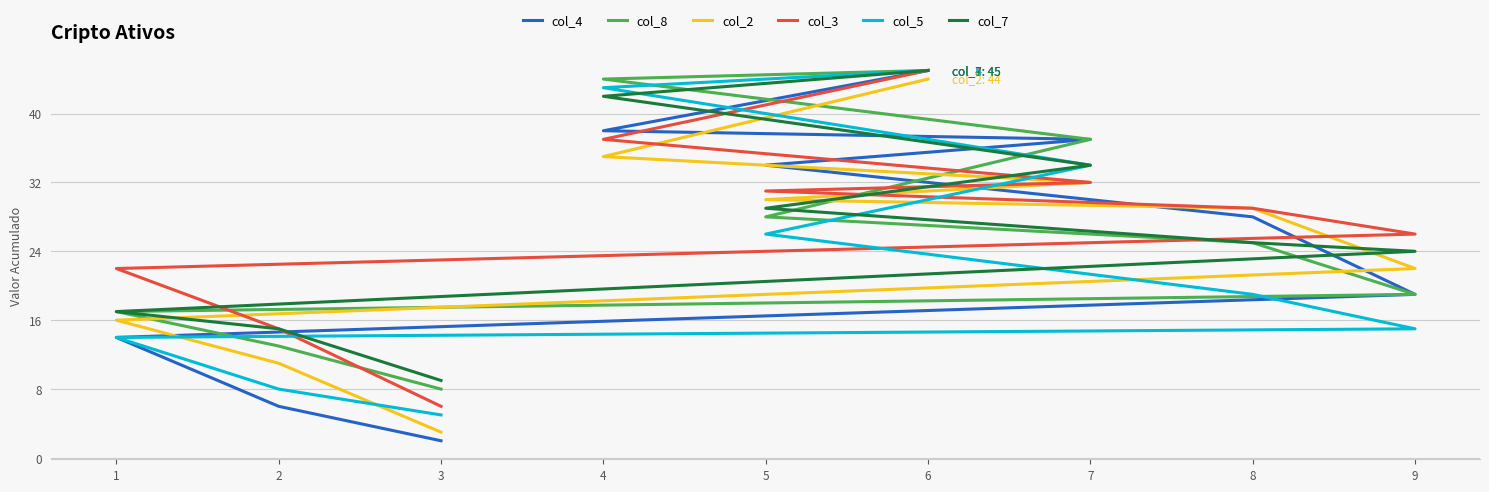

What is the sum of the col_3 values at 3 and 1?

28